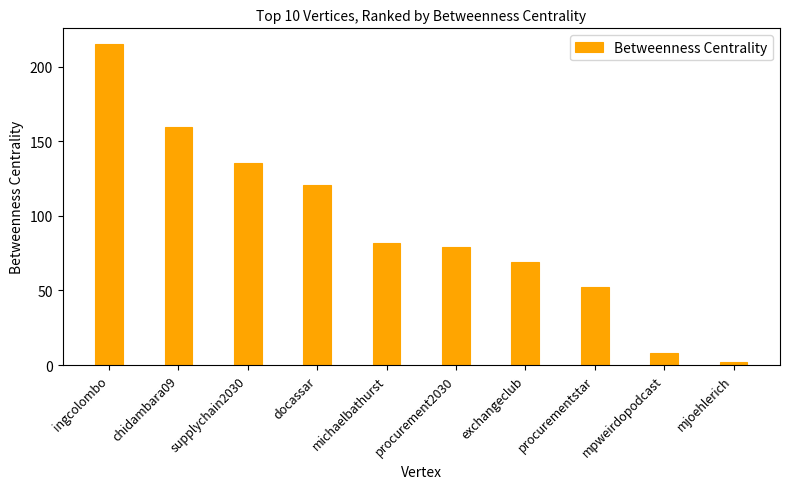

What is the value of the 4th bar from the left?

120.9